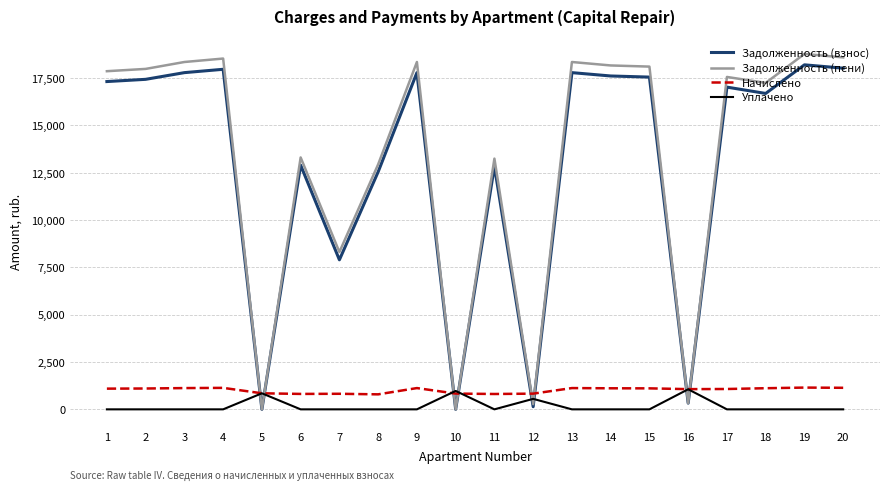

What is the highest value of the Задолженность (взнос) series?

18199.0